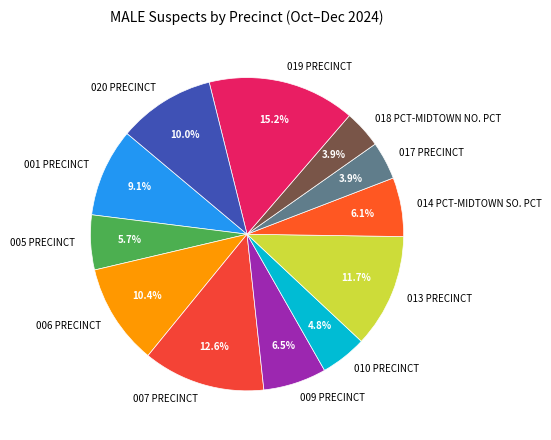

Between 006 PRECINCT and 017 PRECINCT, which is larger?

006 PRECINCT